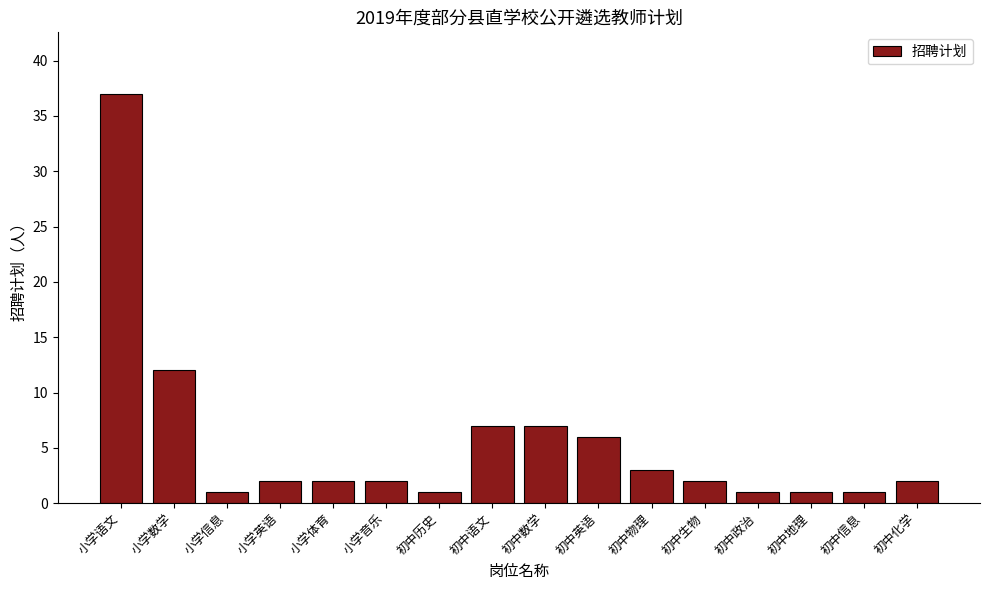

Reading right to left, transcribe all the data shown in this chart.

初中化学=2	初中信息=1	初中地理=1	初中政治=1	初中生物=2	初中物理=3	初中英语=6	初中数学=7	初中语文=7	初中历史=1	小学音乐=2	小学体育=2	小学英语=2	小学信息=1	小学数学=12	小学语文=37